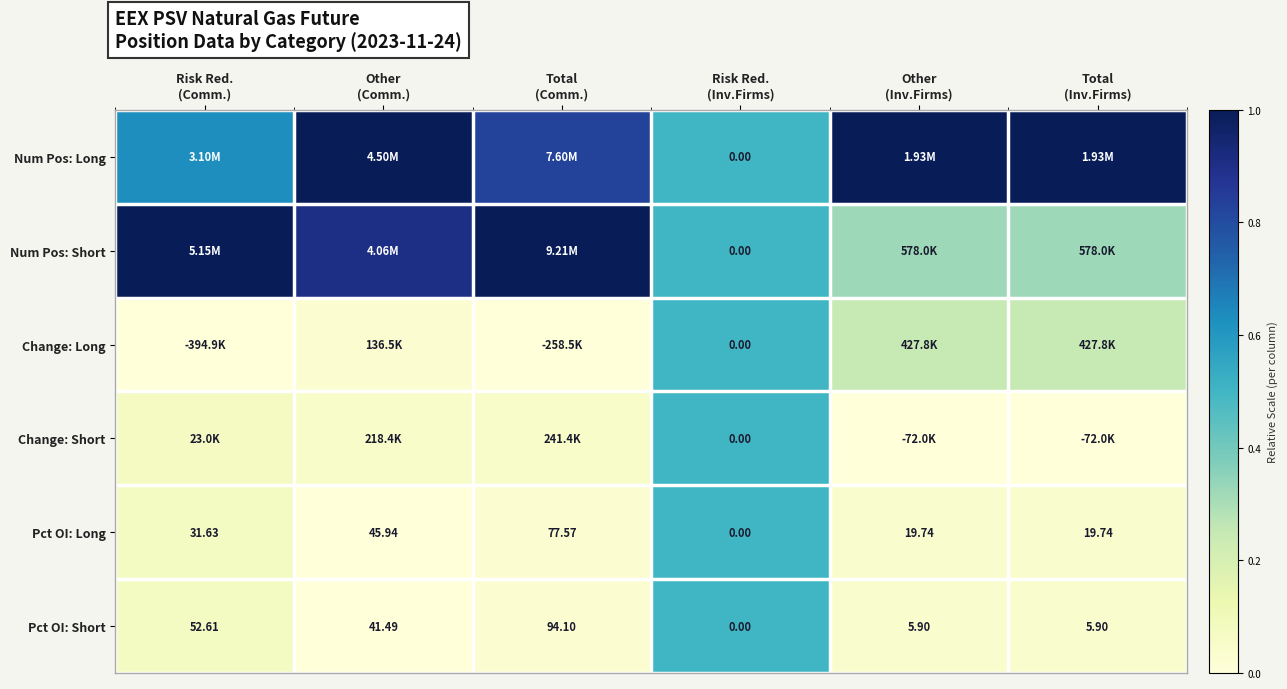

At Risk Red. (Inv.Firms), list the series in order from smallest to largest.

Num Pos: Long, Num Pos: Short, Change: Long, Change: Short, Pct OI: Long, Pct OI: Short